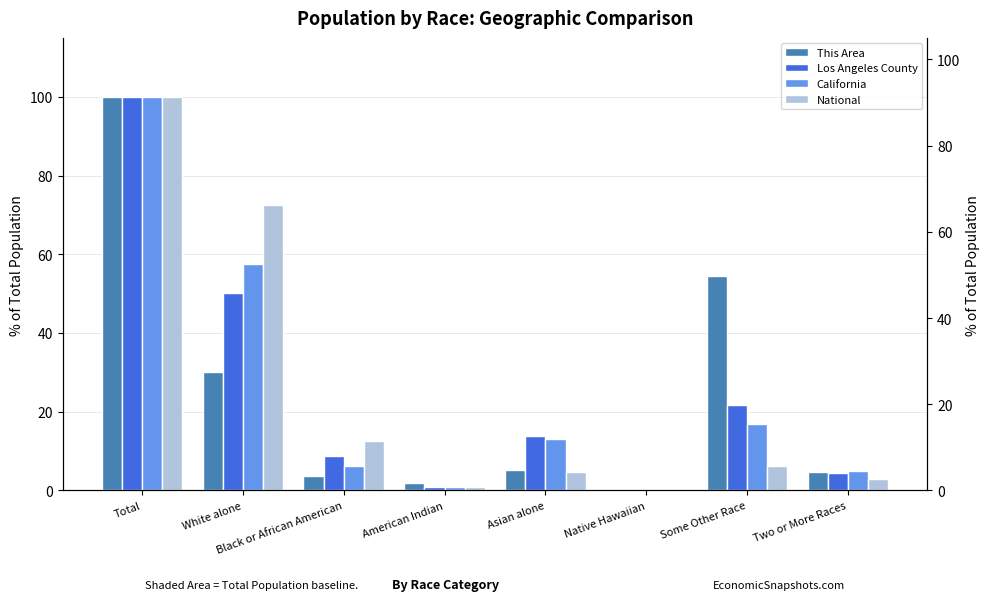

What is the label of the 2nd bar from the left?

White alone